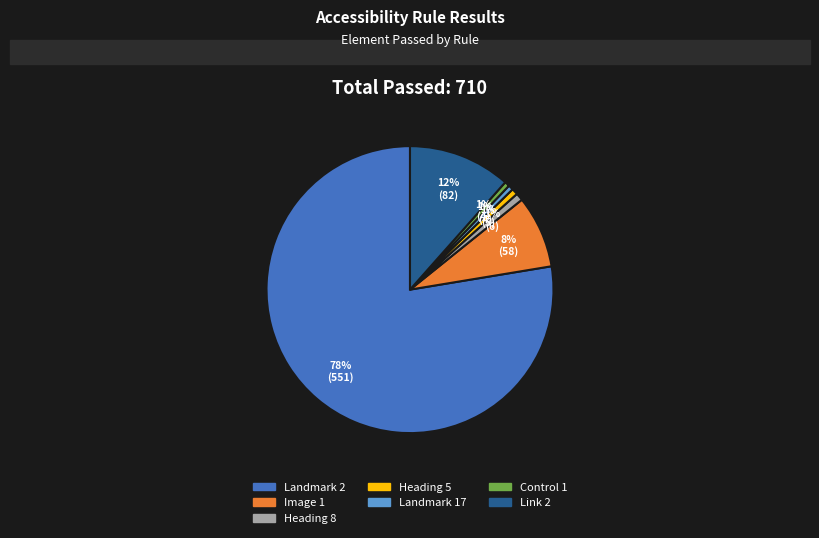

Does any single category account for the majority?

Yes